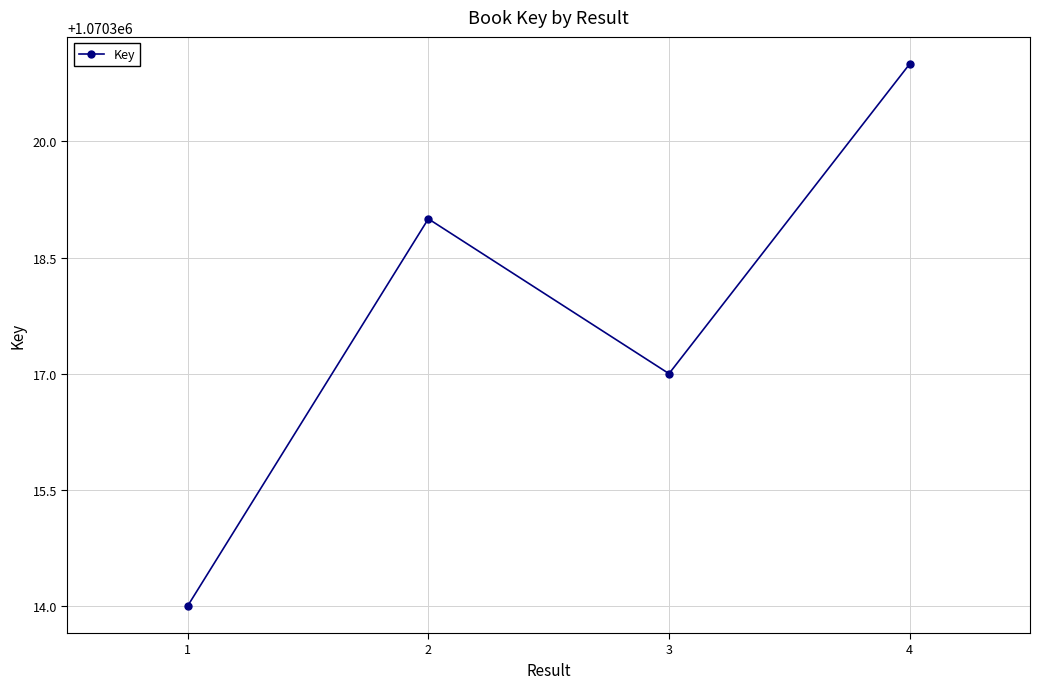

What is the greatest value displayed?

1070321